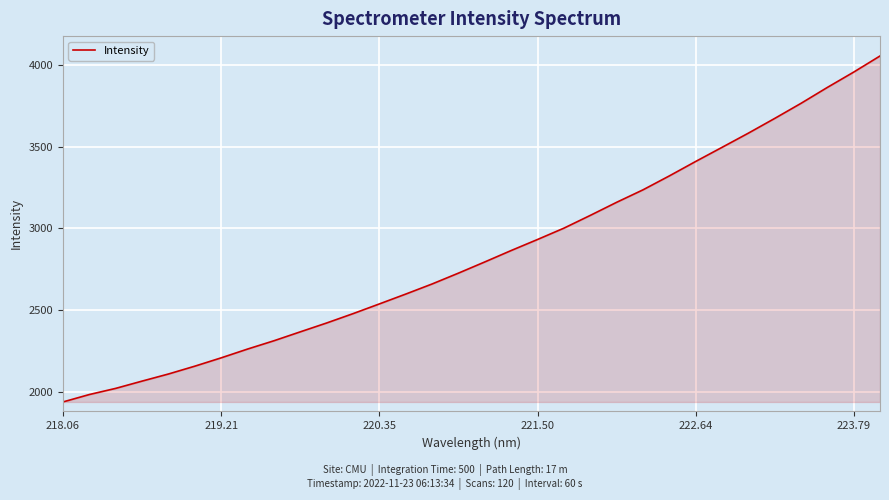

What is the sum of all values?

91036.7